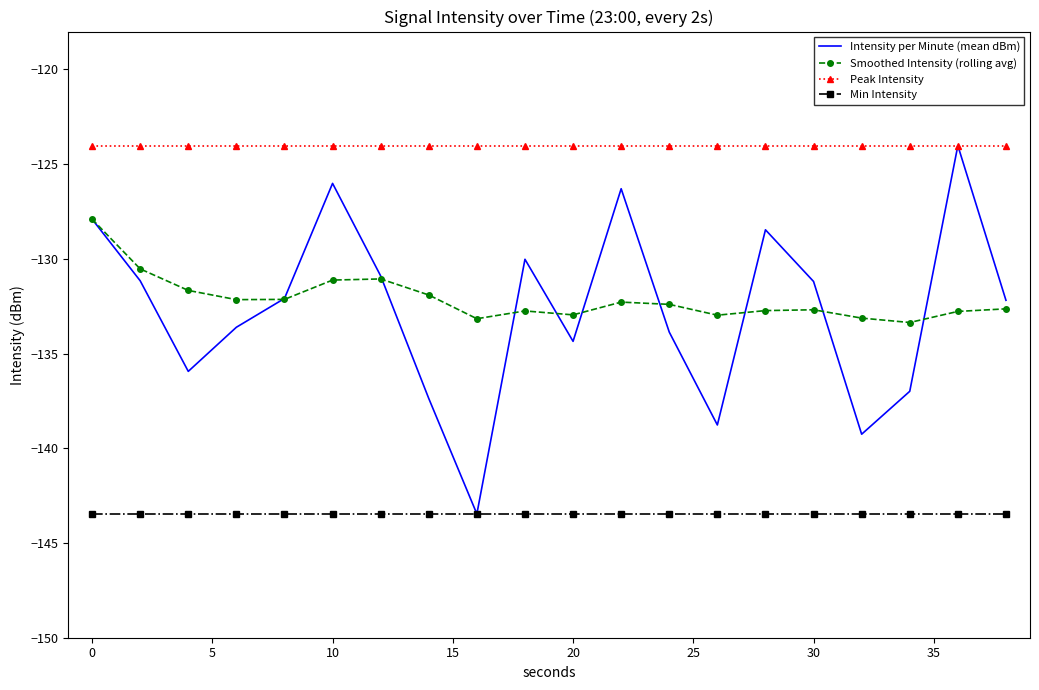

Which series has the largest total across all categories?

Peak Intensity